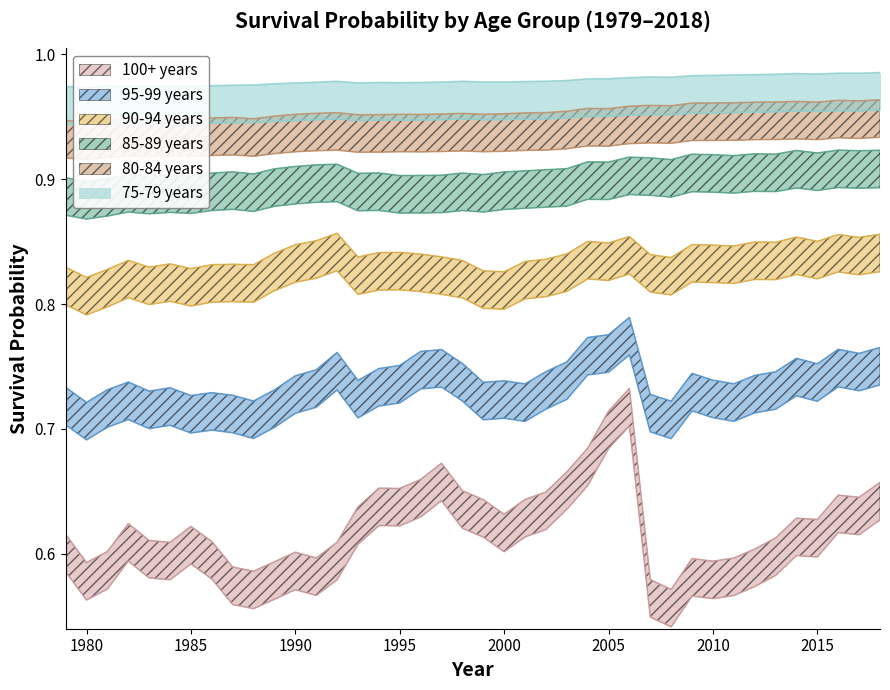

List the series in order of their peak value, lowest first.

100+ years, 95-99 years, 90-94 years, 85-89 years, 80-84 years, 75-79 years